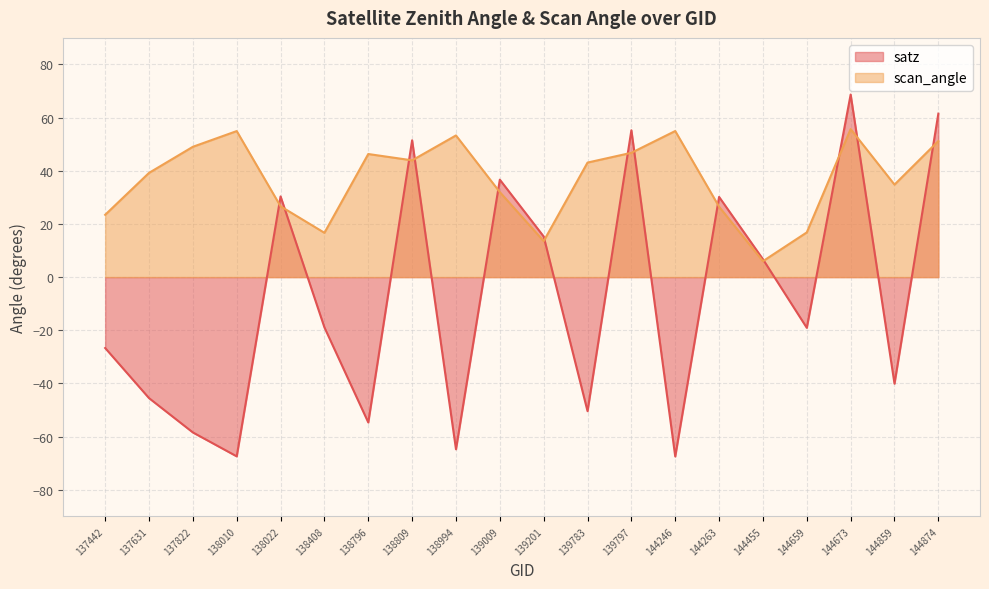

What is the minimum value for scan_angle?

6.0